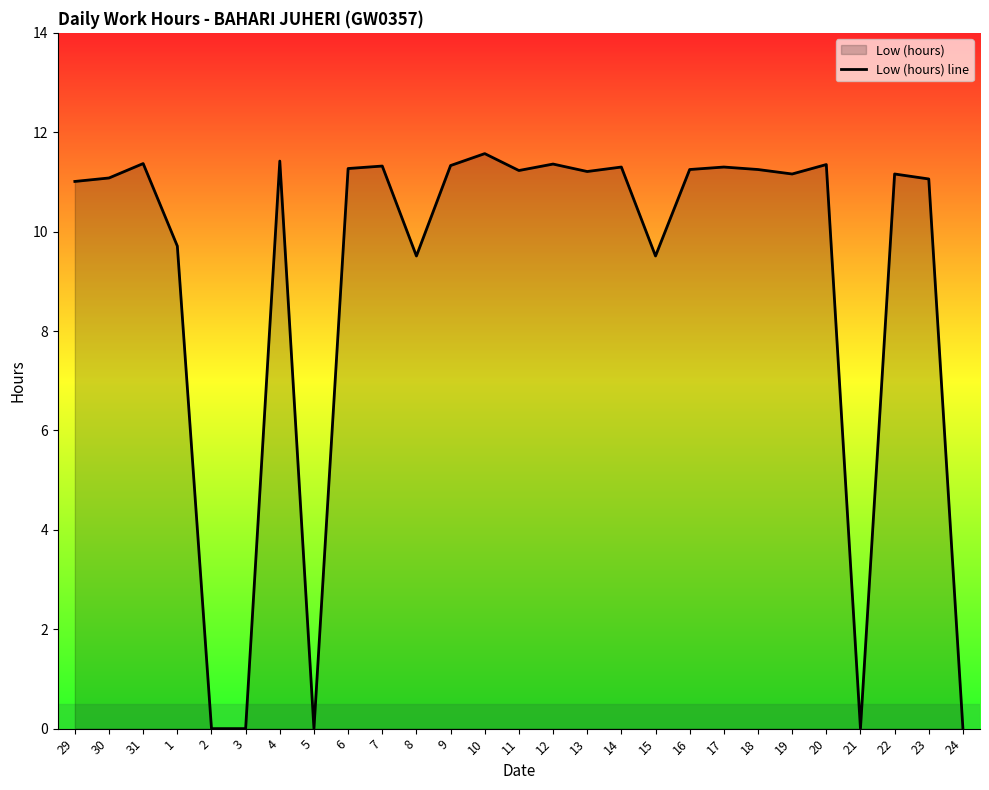

What is the greatest value displayed?

11.6